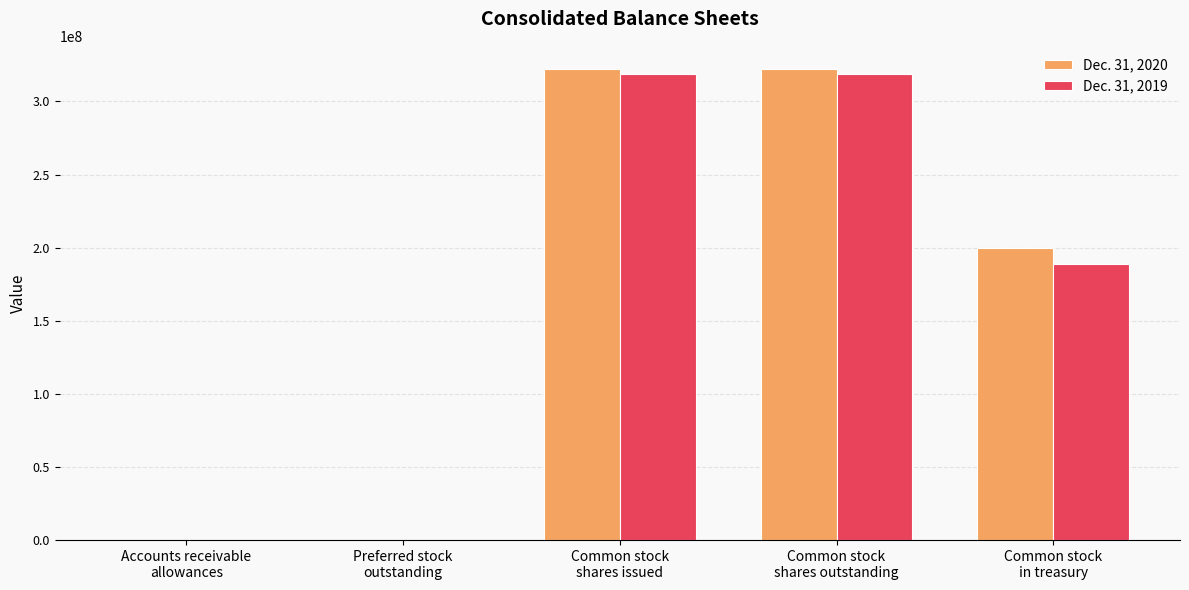

What is the sum of the Dec. 31, 2020 values at Common stock
in treasury and Accounts receivable
allowances?

199468868